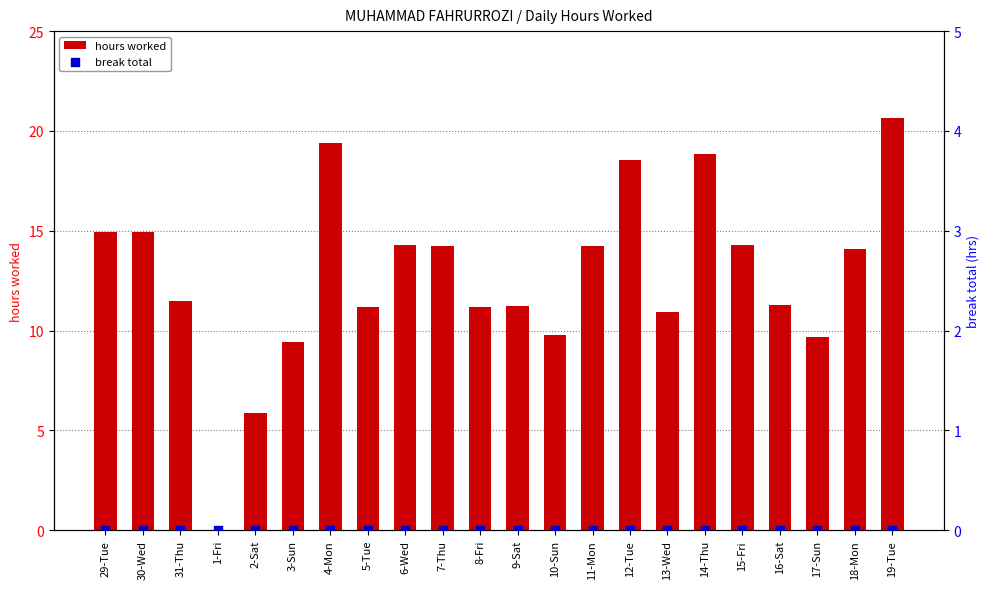

At which category is the sum across all series the highest?

19-Tue